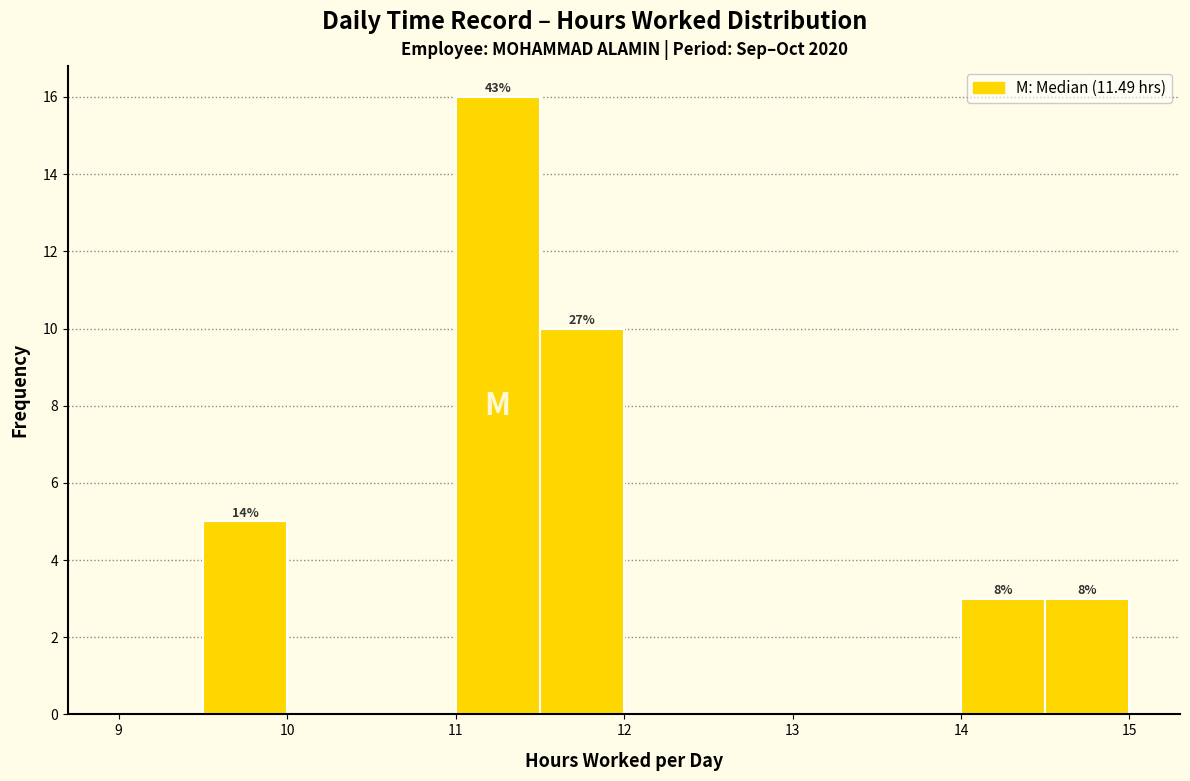

Over which range of the x-axis is the bar tallest?

11.0 to 11.5